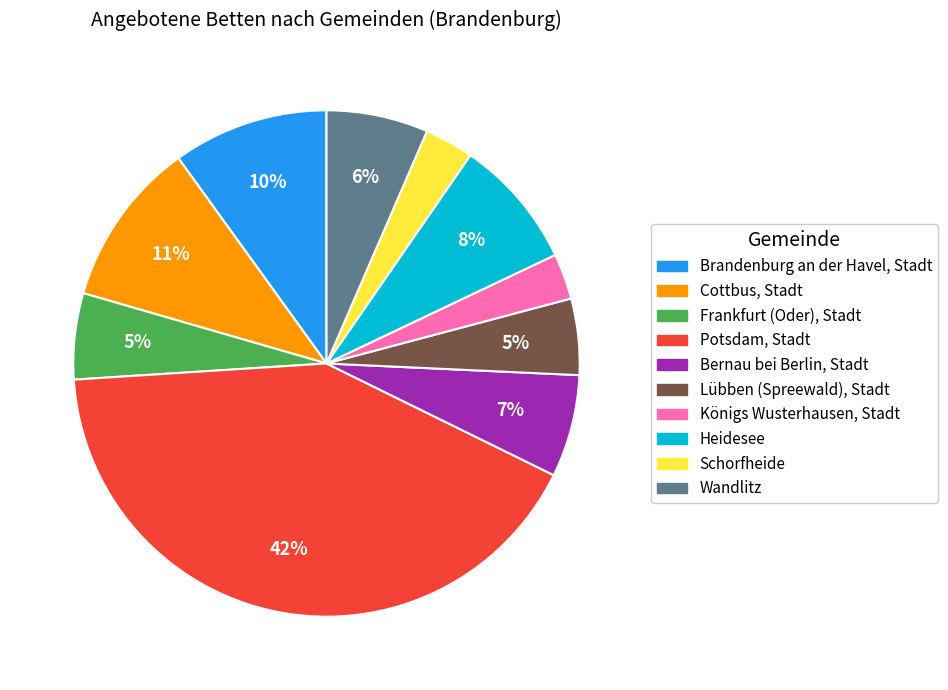

To the nearest percent, what is the difference between the largest and smallest slice percentages?

39%